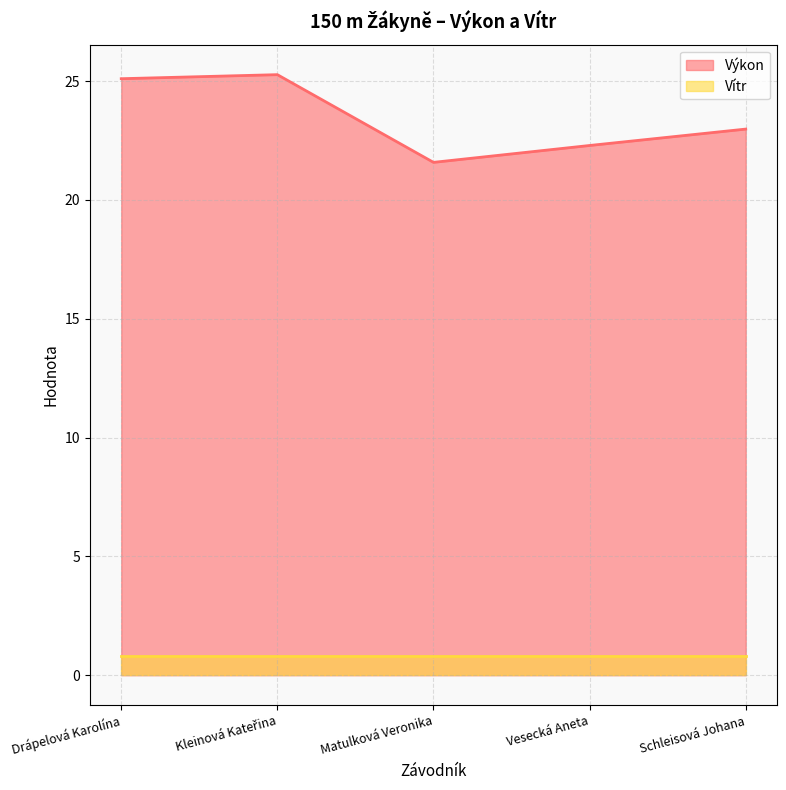

What is the sum of the values at Matulková Veronika and Kleinová Kateřina?

46.8